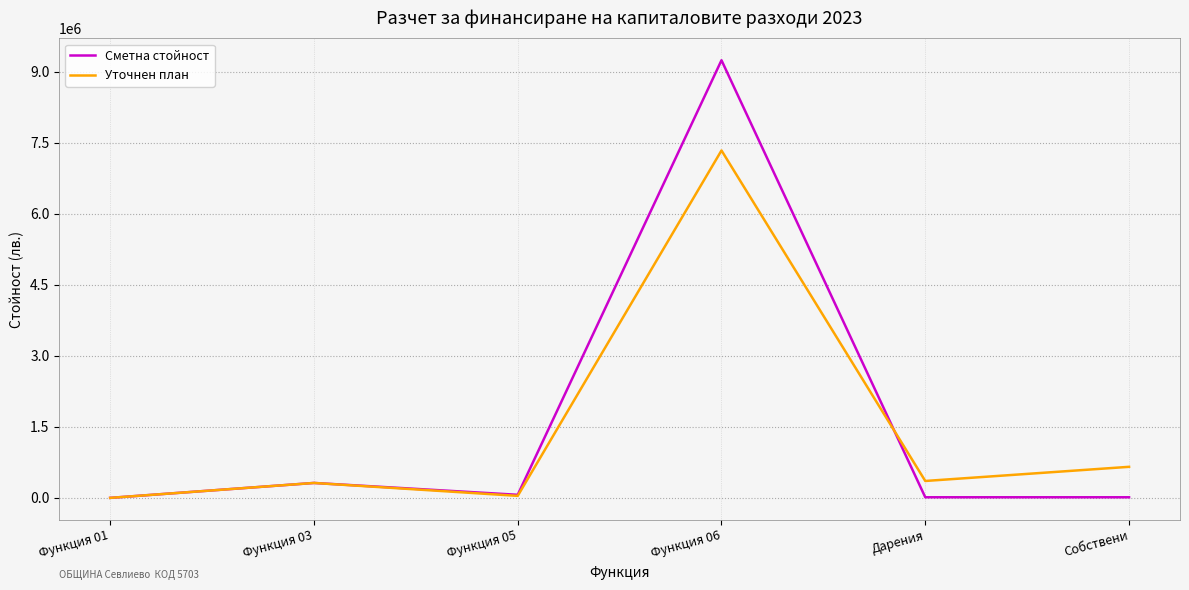

At which label does Сметна стойност first exceed 66948?

Функция 03